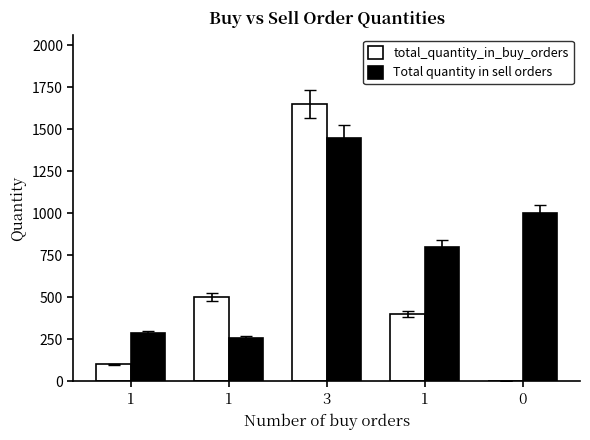

What is the difference between the highest and lowest values at 0?

1000